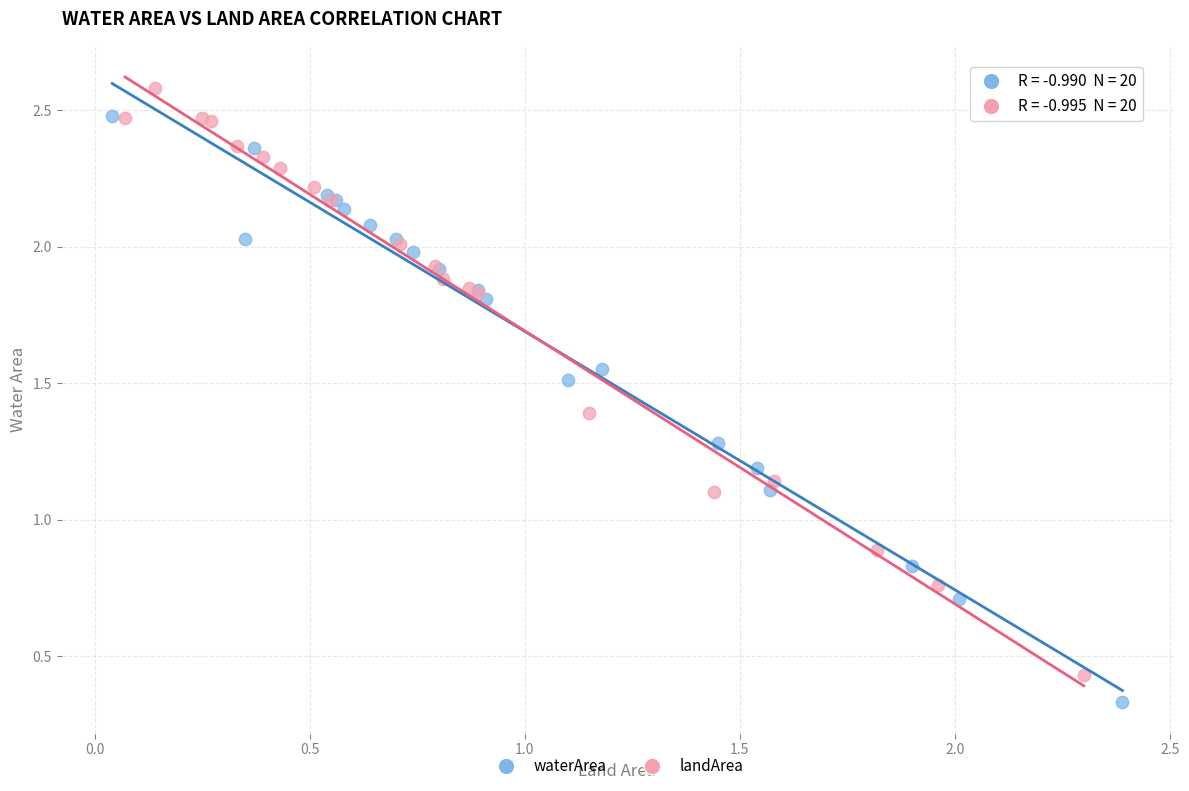

Which series contains the highest Y value?

landArea